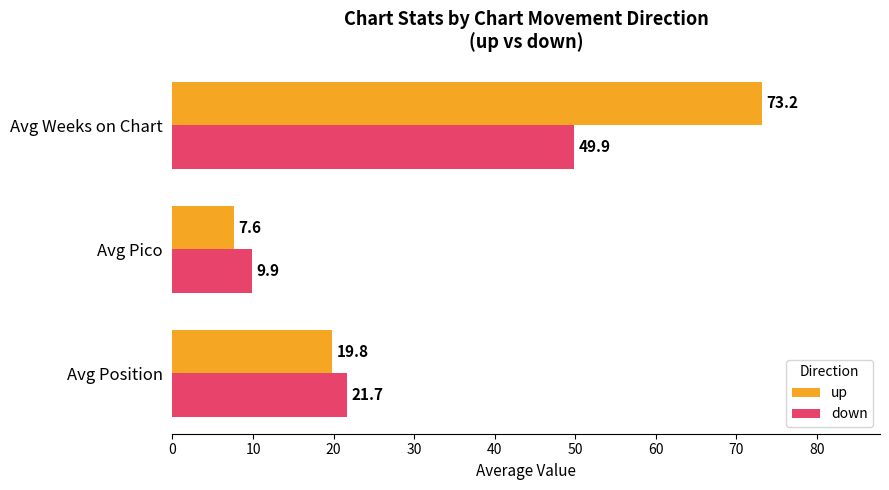

Is it true that up equals 127.8 at Avg Weeks on Chart?

False